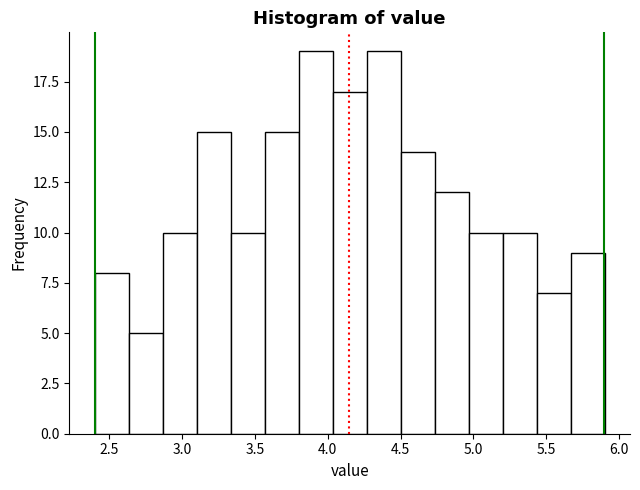

Reading left to right, transcribe this chart: for each bar, give the range it covers on the x-axis and its height. Neither the bar edges nor the heights are printed on the chart, so give them approximately, as read against the axes.

2.40 to 2.65: 8
2.65 to 2.85: 5
2.85 to 3.10: 10
3.10 to 3.35: 15
3.35 to 3.55: 10
3.55 to 3.80: 15
3.80 to 4.05: 19
4.05 to 4.25: 17
4.25 to 4.50: 19
4.50 to 4.75: 14
4.75 to 4.95: 12
4.95 to 5.20: 10
5.20 to 5.45: 10
5.45 to 5.65: 7
5.65 to 5.90: 9